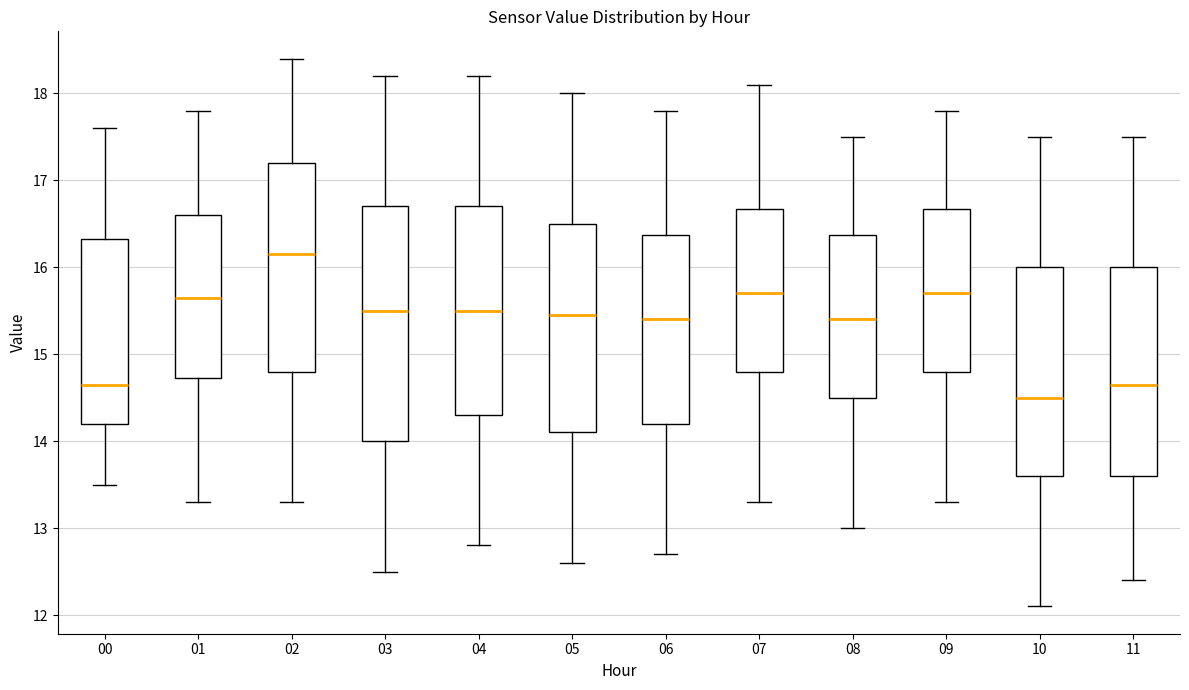

Reading left to right, transcribe this box plot: for each box, give where its median line is, the range the box spans, and where its two whiskers end, as read against the y-axis. The values are not printed on the chart, so give them approximately, as read against the axis.

00: median 14.7, box 14.2 to 16.3, whiskers 13.5 to 17.6
01: median 15.7, box 14.7 to 16.6, whiskers 13.3 to 17.8
02: median 16.2, box 14.8 to 17.2, whiskers 13.3 to 18.4
03: median 15.5, box 14.0 to 16.7, whiskers 12.5 to 18.2
04: median 15.5, box 14.3 to 16.7, whiskers 12.8 to 18.2
05: median 15.5, box 14.1 to 16.5, whiskers 12.6 to 18.0
06: median 15.4, box 14.2 to 16.4, whiskers 12.7 to 17.8
07: median 15.7, box 14.8 to 16.7, whiskers 13.3 to 18.1
08: median 15.4, box 14.5 to 16.4, whiskers 13.0 to 17.5
09: median 15.7, box 14.8 to 16.7, whiskers 13.3 to 17.8
10: median 14.5, box 13.6 to 16.0, whiskers 12.1 to 17.5
11: median 14.7, box 13.6 to 16.0, whiskers 12.4 to 17.5